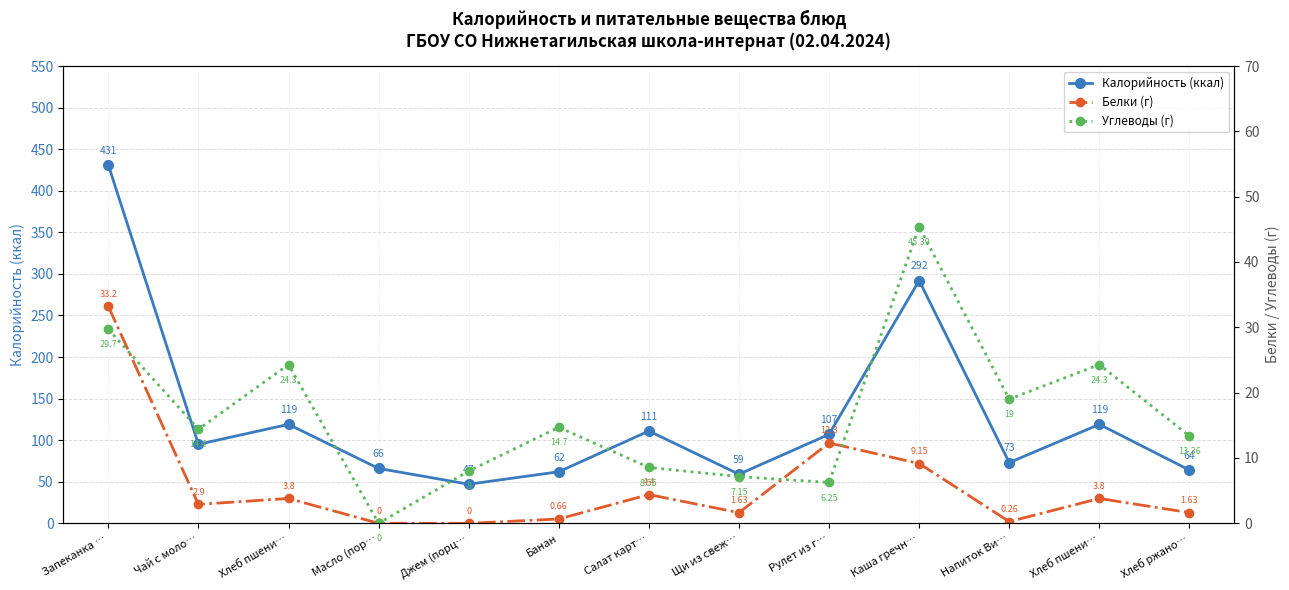

True or false: Калорийность (ккал) has more than 1 points higher than both neighbors.

True